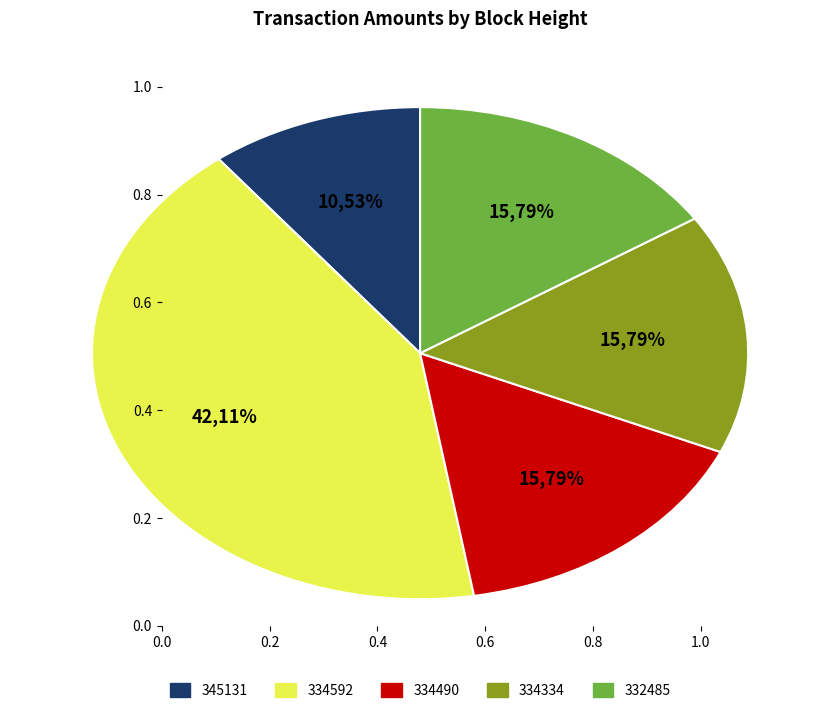

Rank the categories by value from lowest to highest.

Height 345131, Height 334490, Height 334334, Height 332485, Height 334592